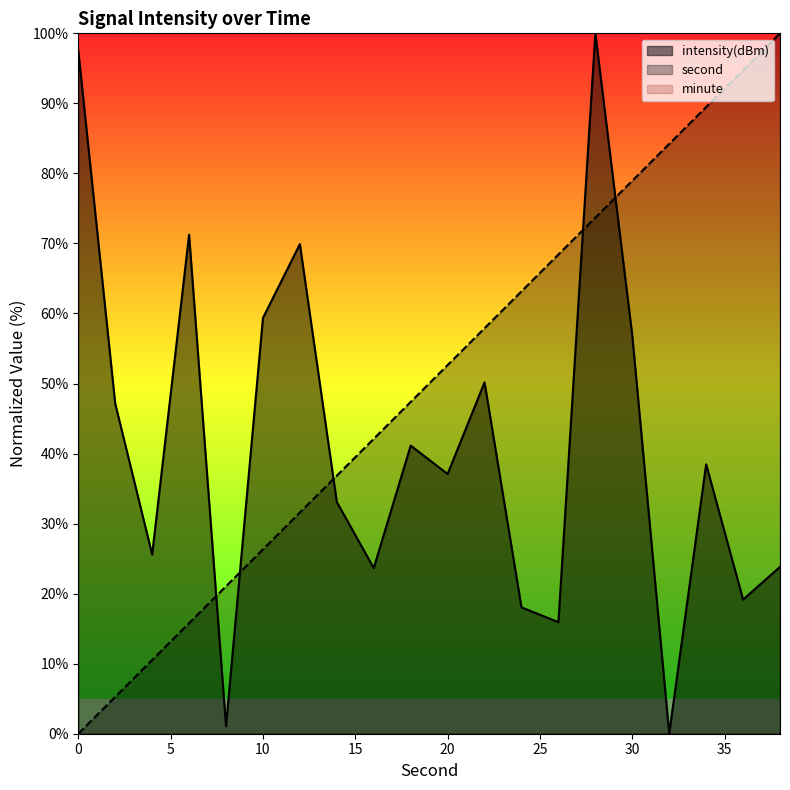

Which series has the largest total across all categories?

second